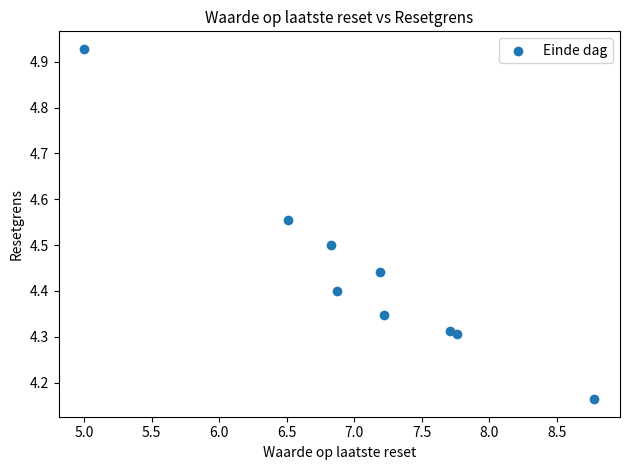

What is the average X value?

7.1